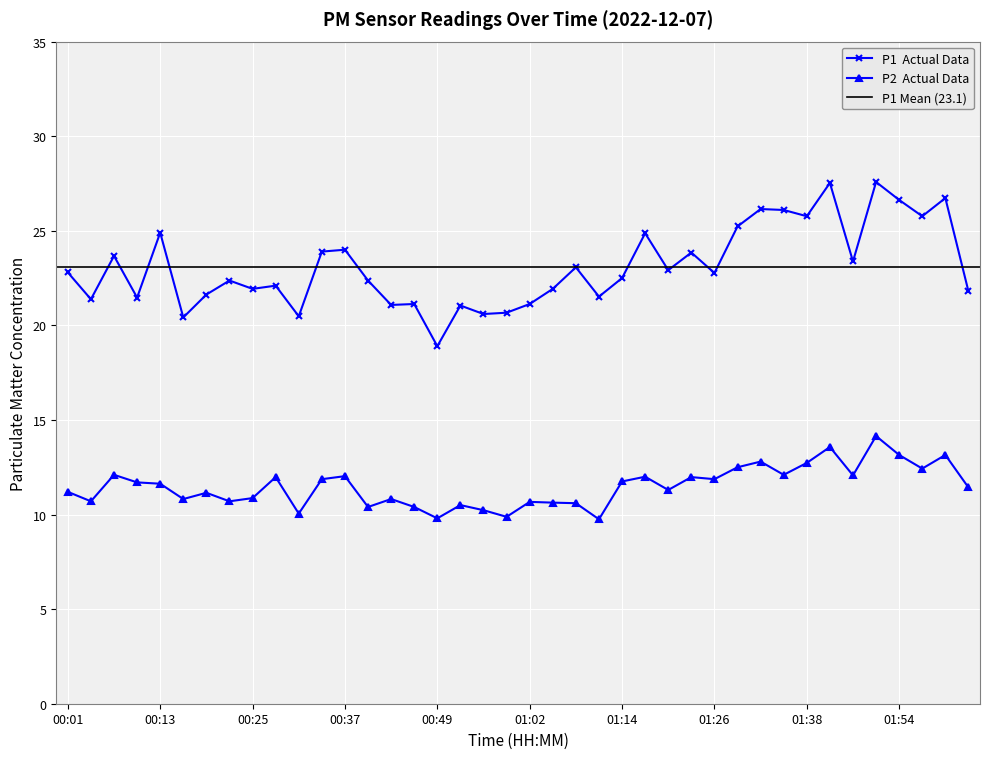

What is the value of the P2 point at the 13th from the left?

12.0